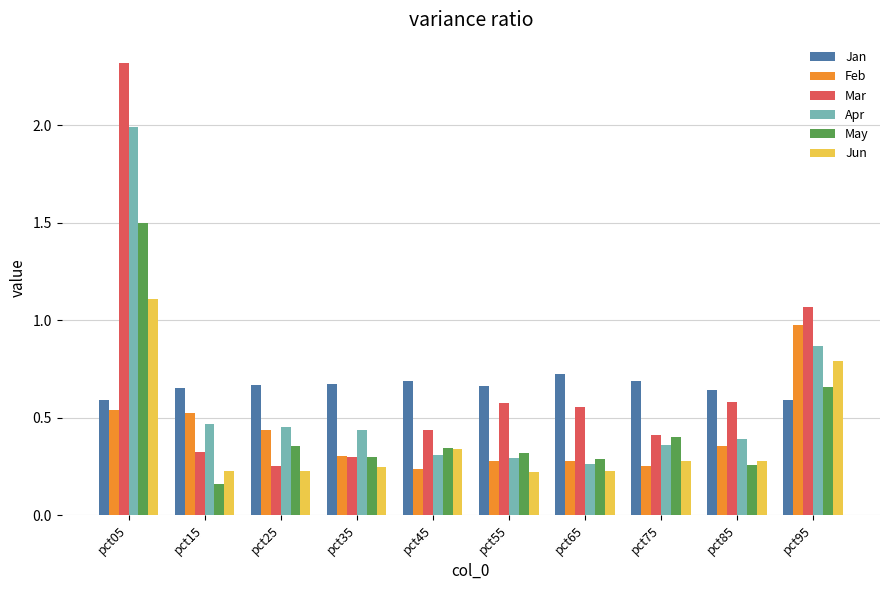

What is the difference between the highest and lowest values at pct05?

1.8